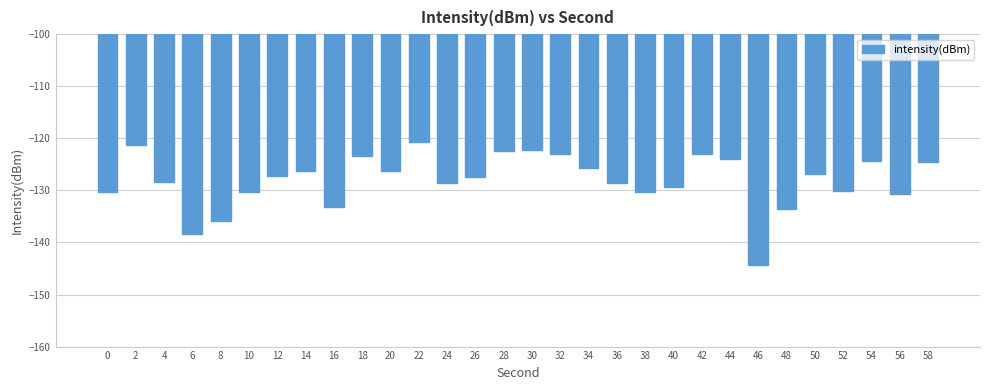

What is the change in value from 16 to 40?

+3.7